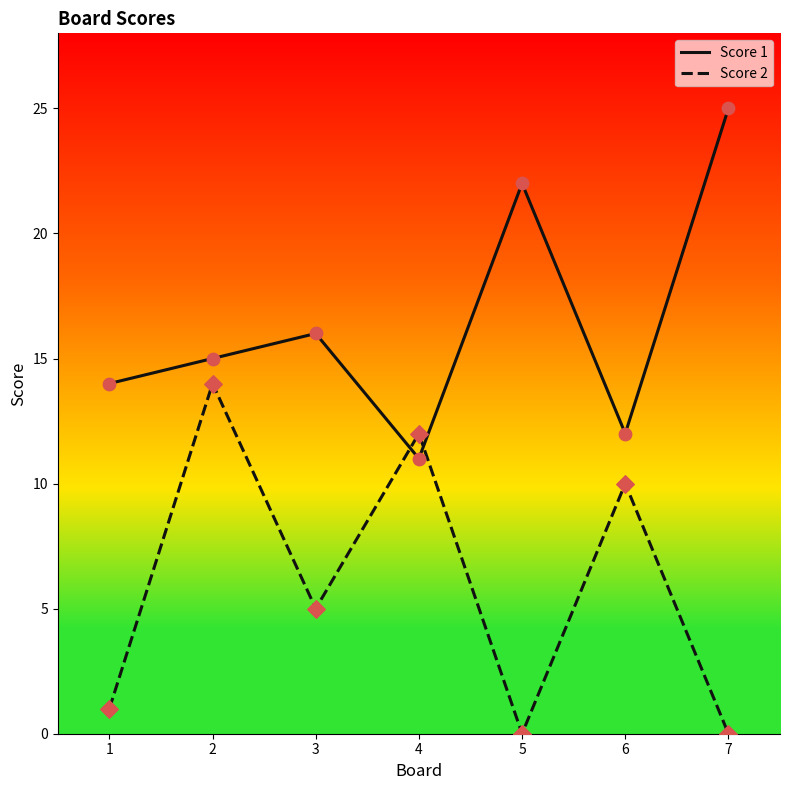

Which series changed the most between 3 and 7?

Score 1